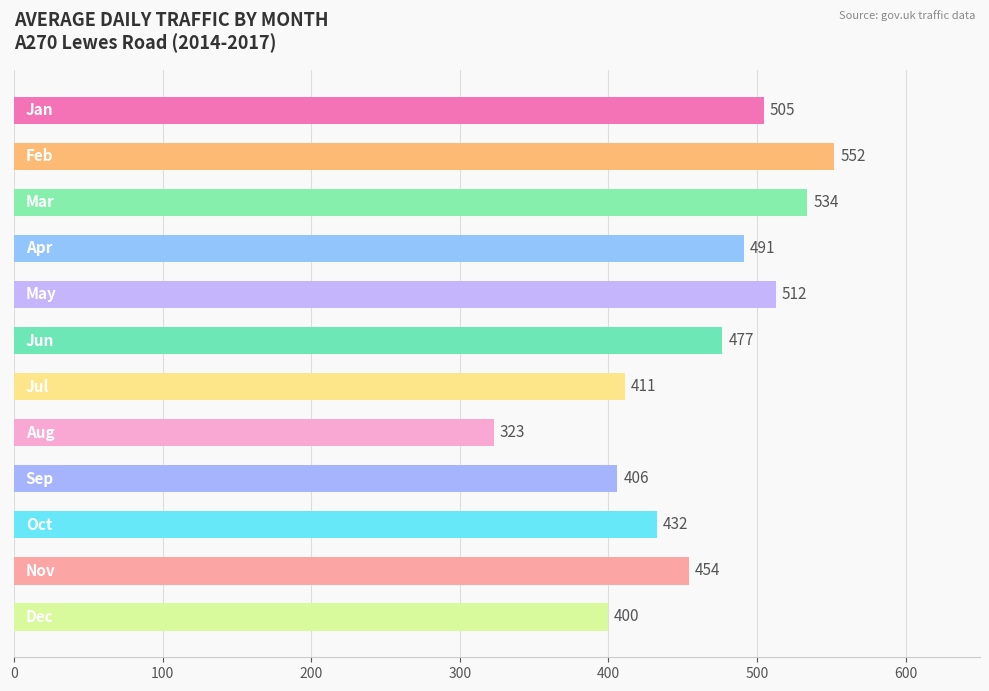

What is the average value?

458.1